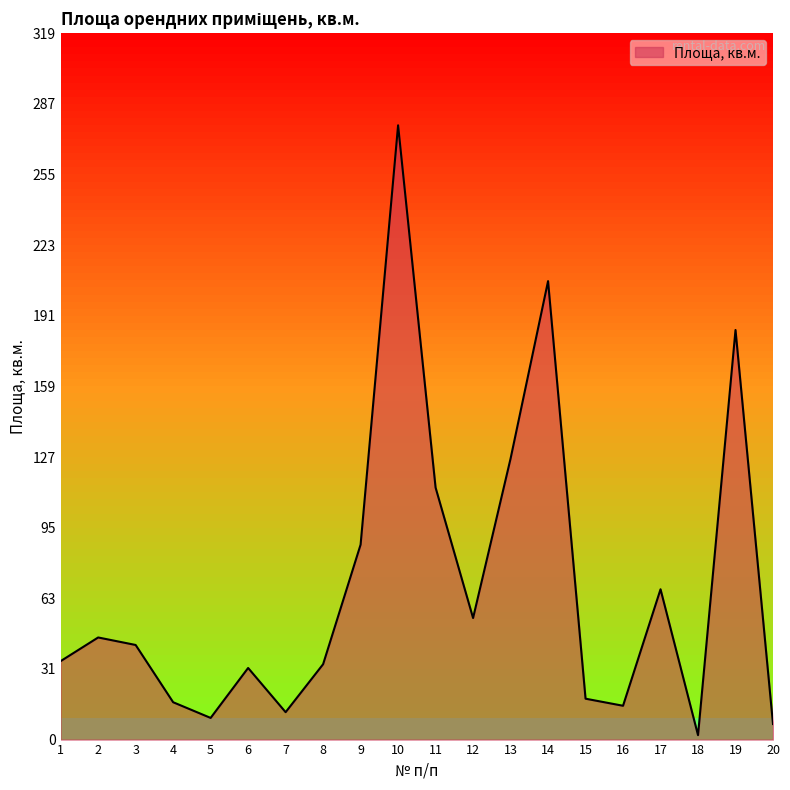

List the labels in order of value, smallest first.

18, 20, 5, 7, 16, 4, 15, 6, 8, 1, 3, 2, 12, 17, 9, 11, 13, 19, 14, 10